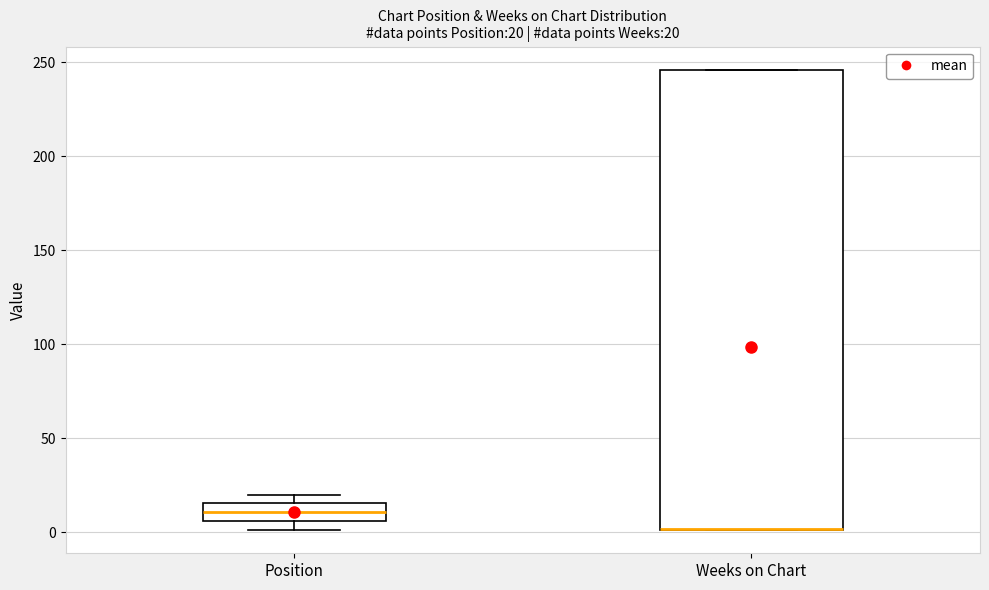

Comparing the boxes themselves (not the whiskers), which one is the tallest?

Weeks on Chart